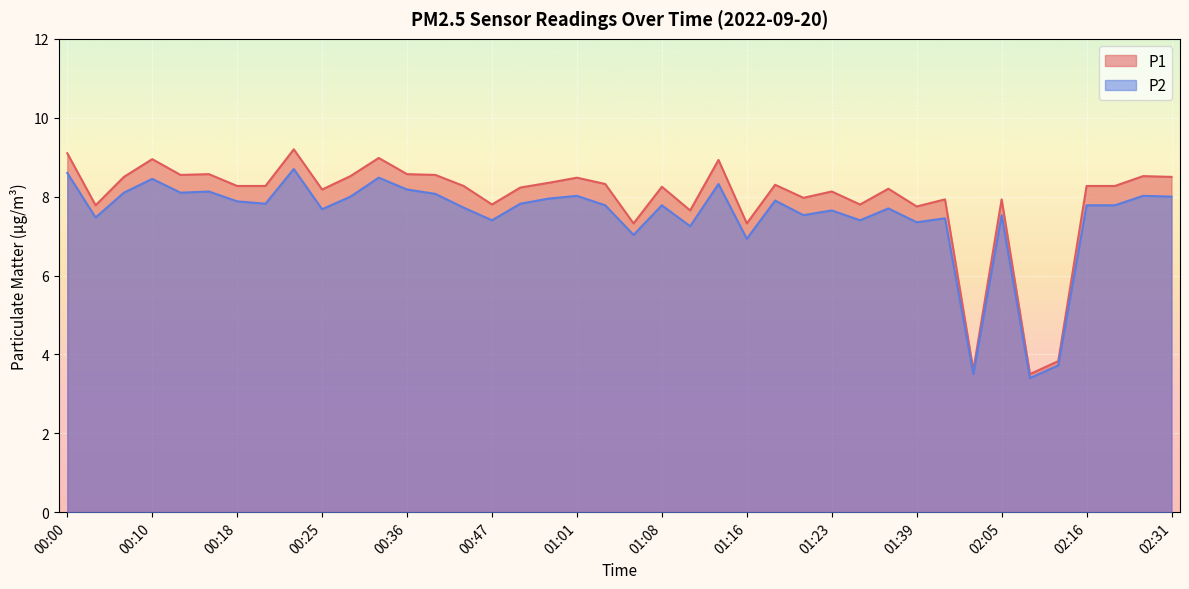

What is the spread (max minus min) of values at 01:11?

0.4